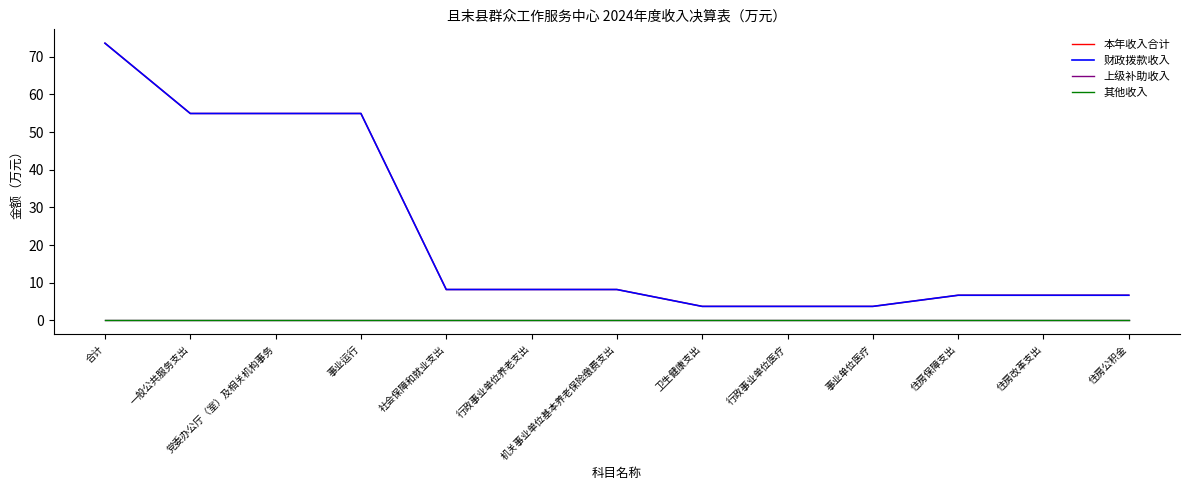

At which label is 财政拨款收入 closest to 38?

一般公共服务支出